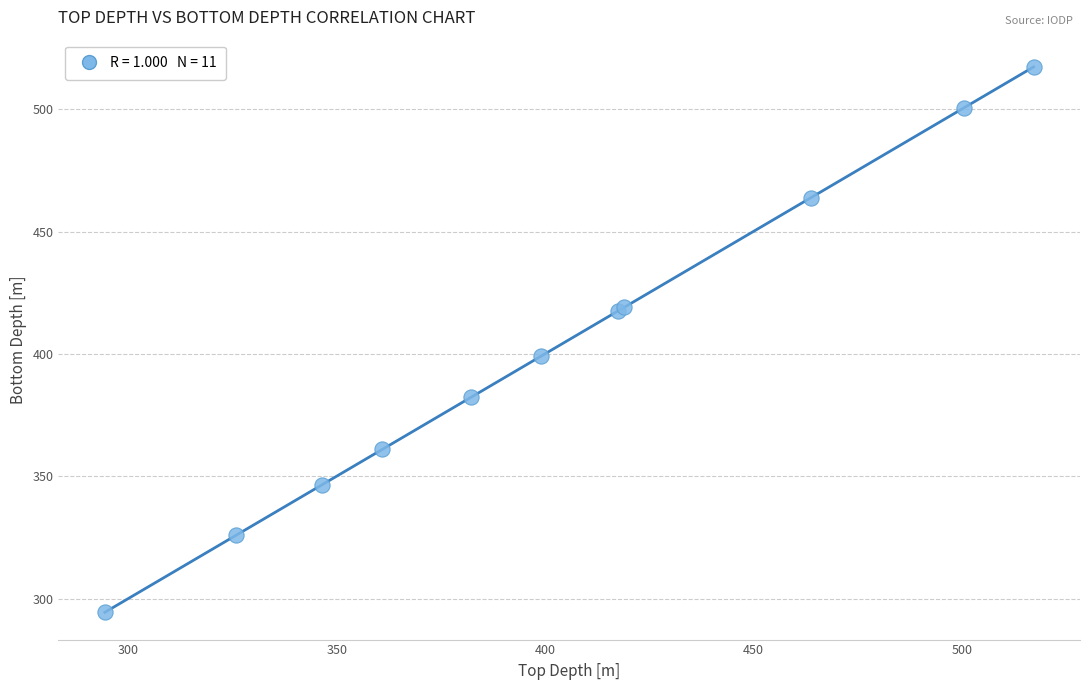

What Y value in the scatter plot is closest to 405?

399.1